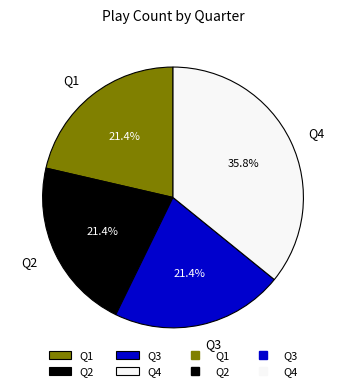

How many slices are in this pie chart?

4